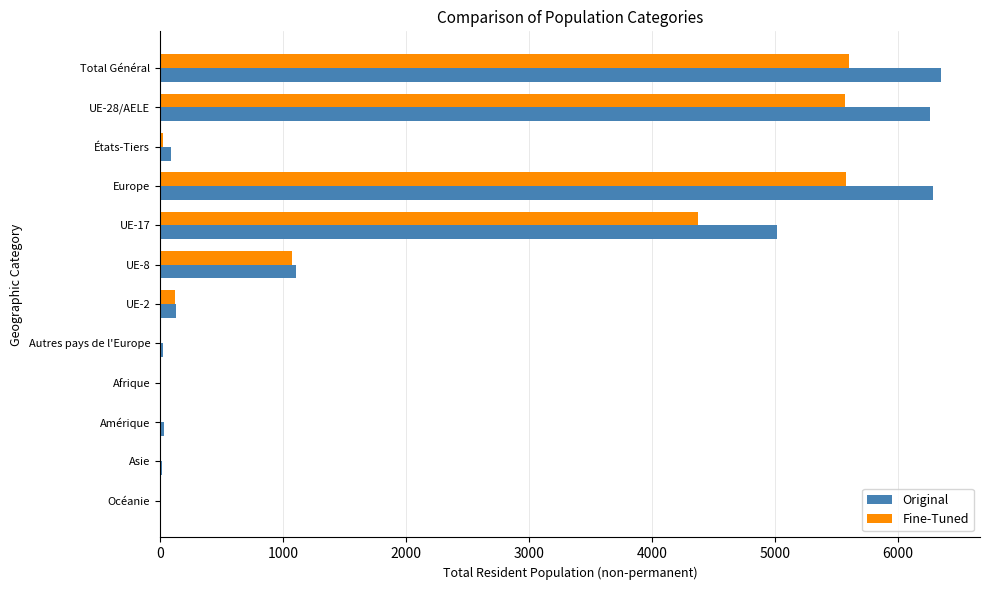

Between Europe and UE-2, which series saw the biggest shift?

Original